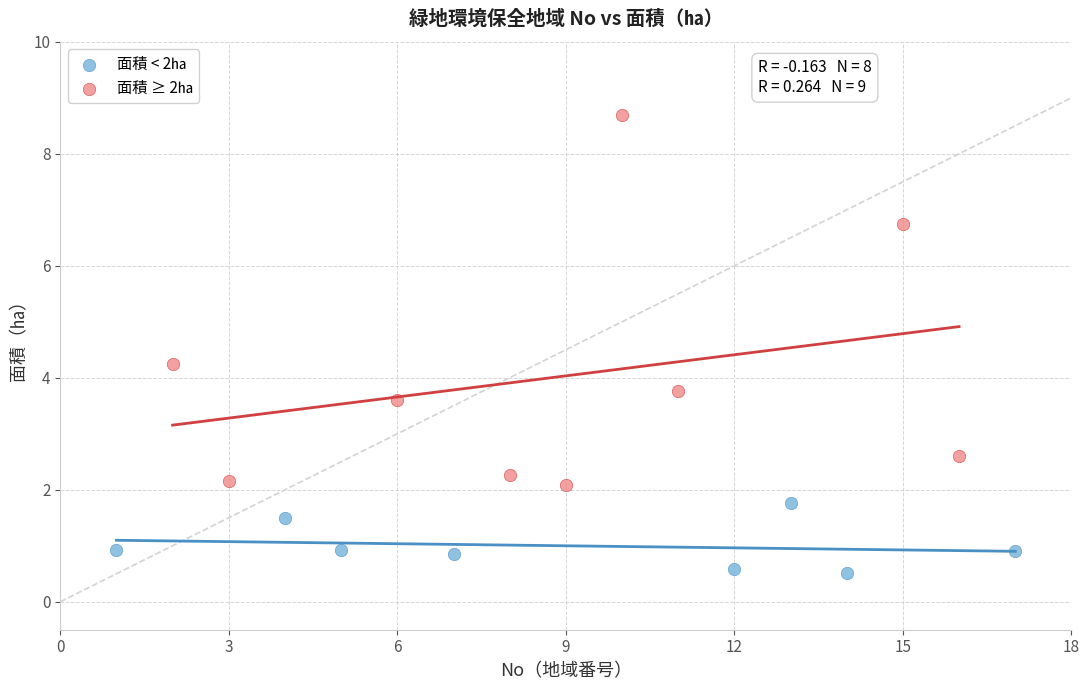

Which series has the widest spread of Y values?

面積 ≥ 2㏊